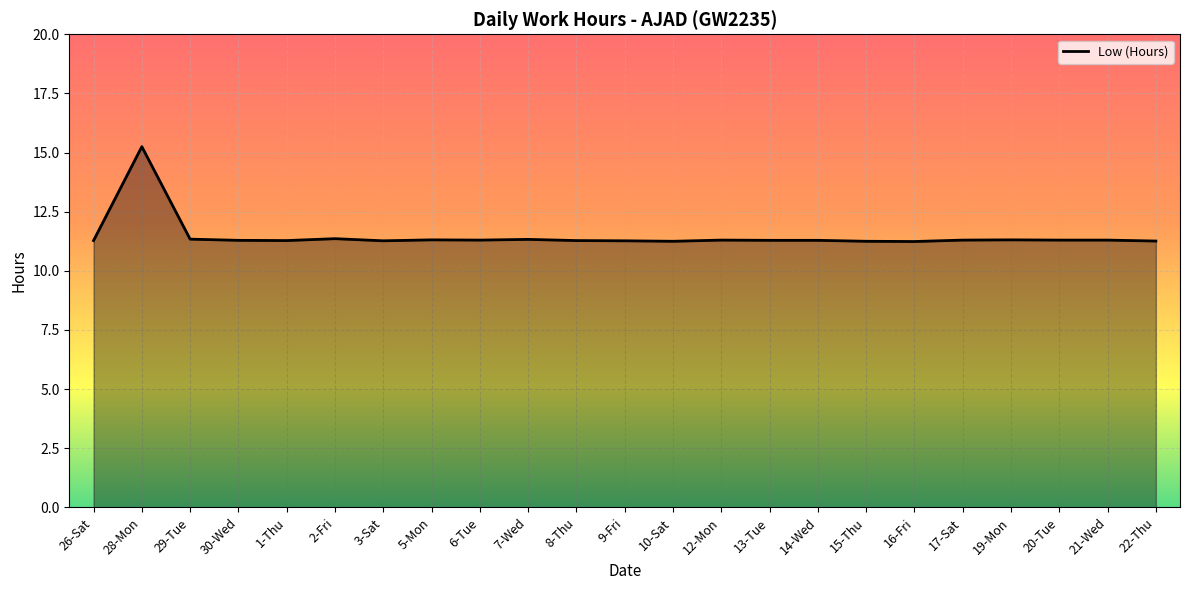

True or false: the data shows 11.3 at 5-Mon.

True